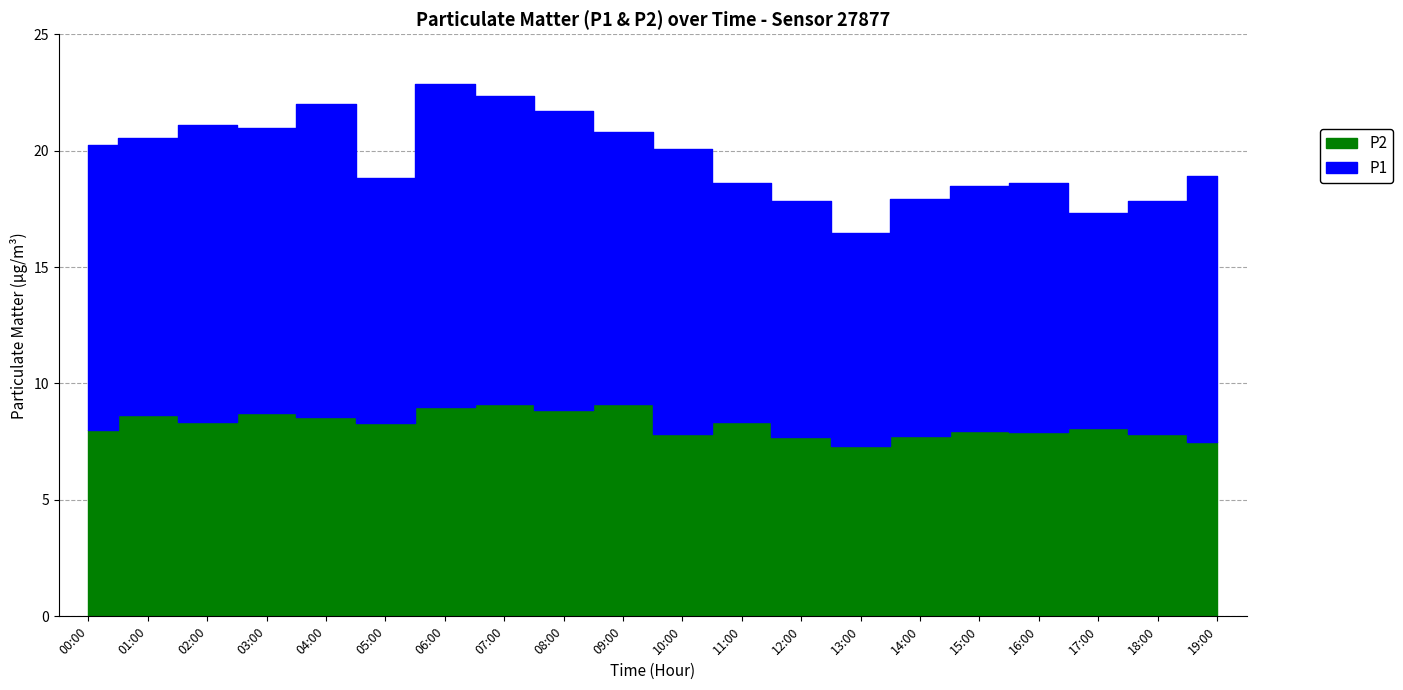

Which series has the largest total across all categories?

P1